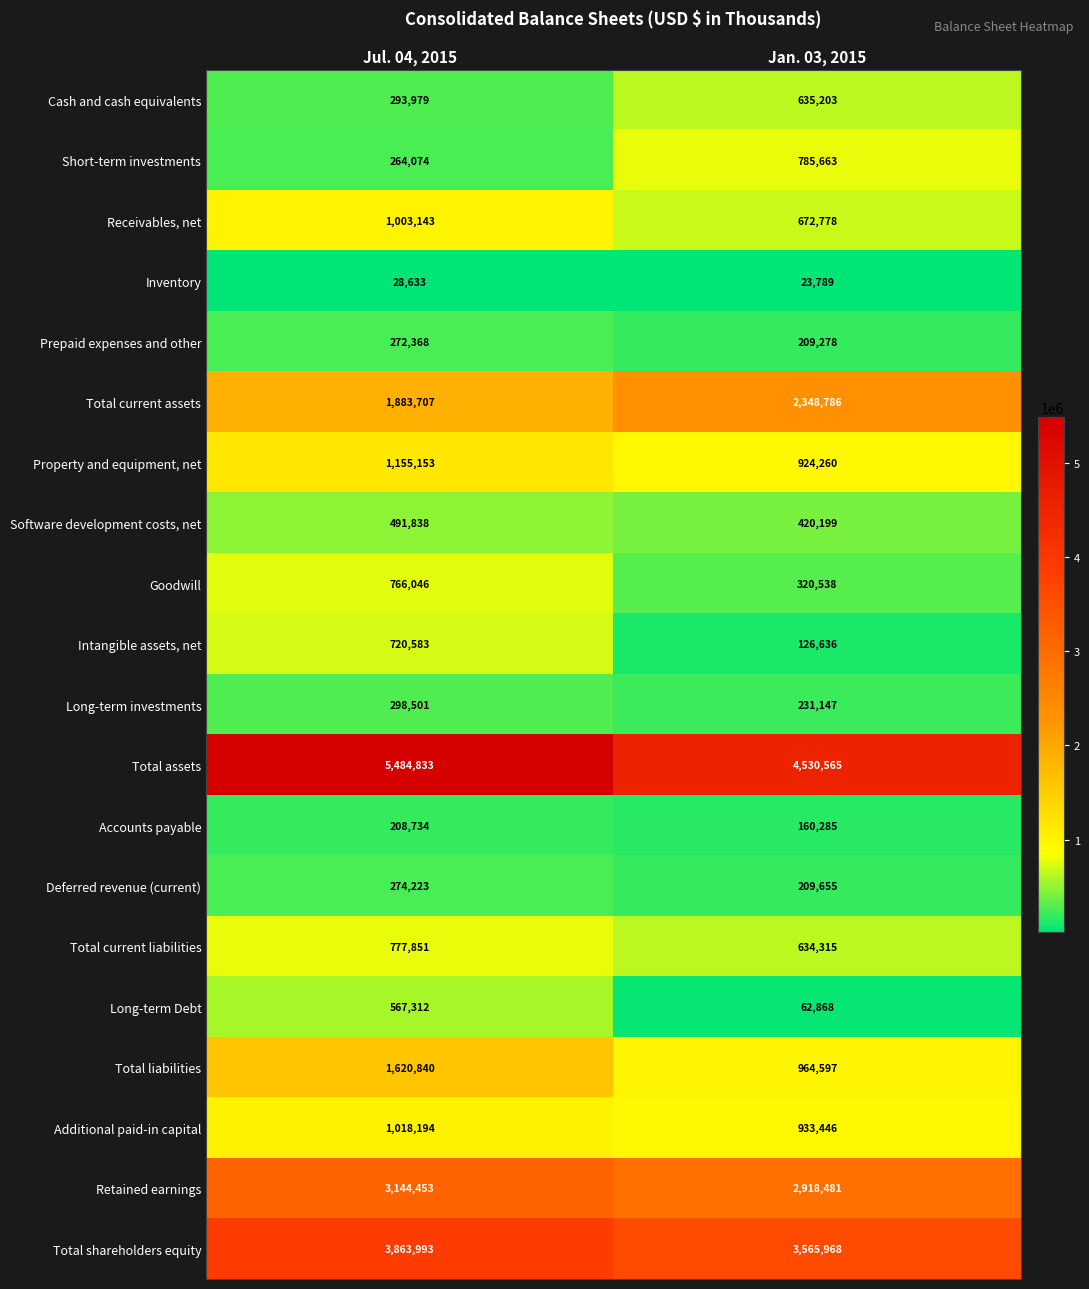

Which series changed the most between Jul. 04, 2015 and Jan. 03, 2015?

Total assets